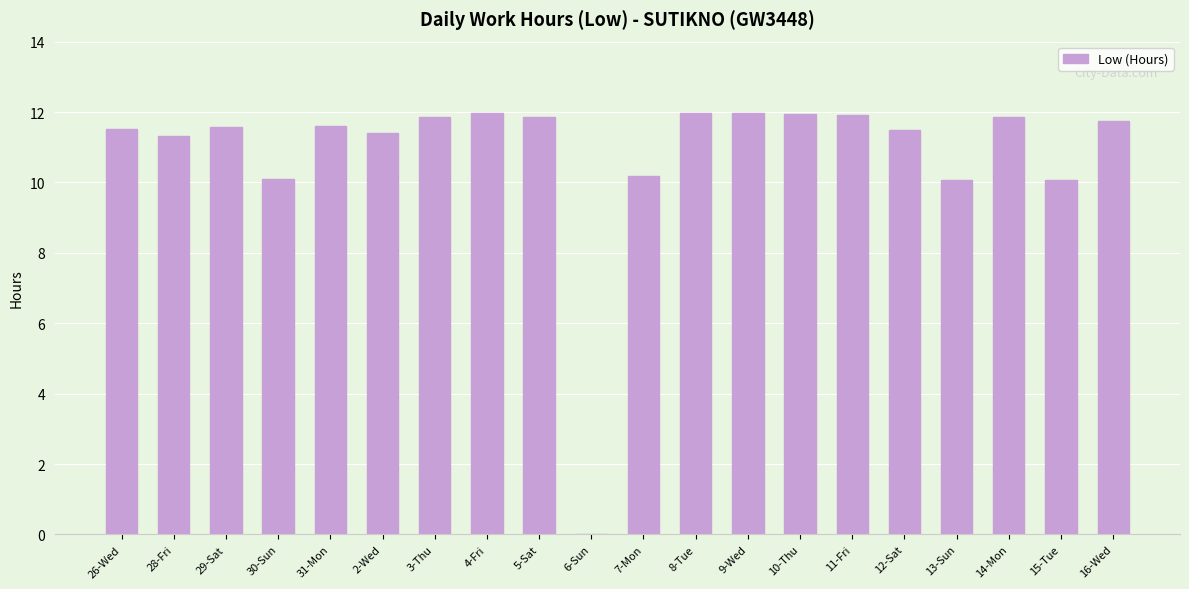

At which label does the data first exceed 11?

26-Wed